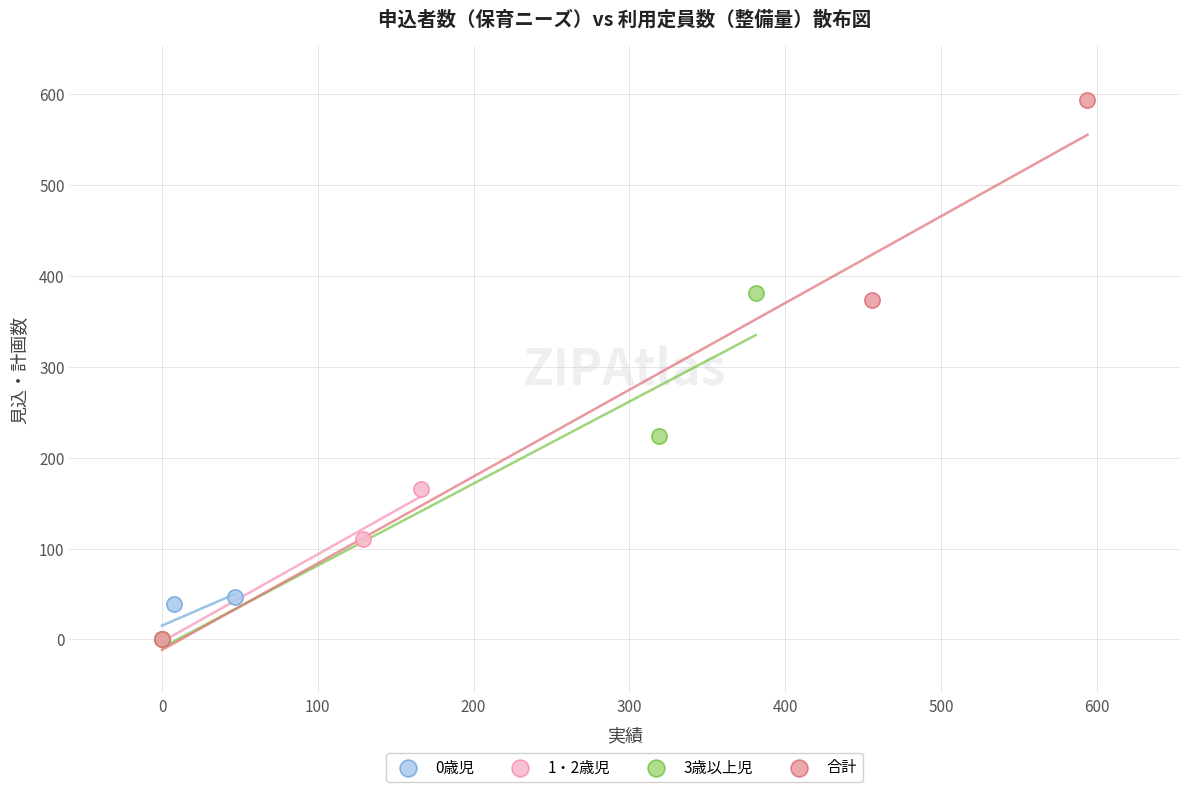

Which series has the largest Y range (max minus min)?

合計